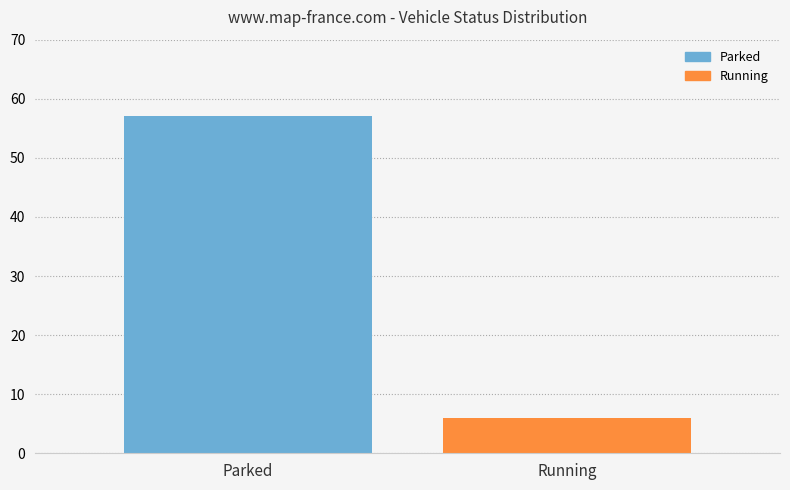

Reading left to right, list all the values displayed in this chart.

Parked=57	Running=6